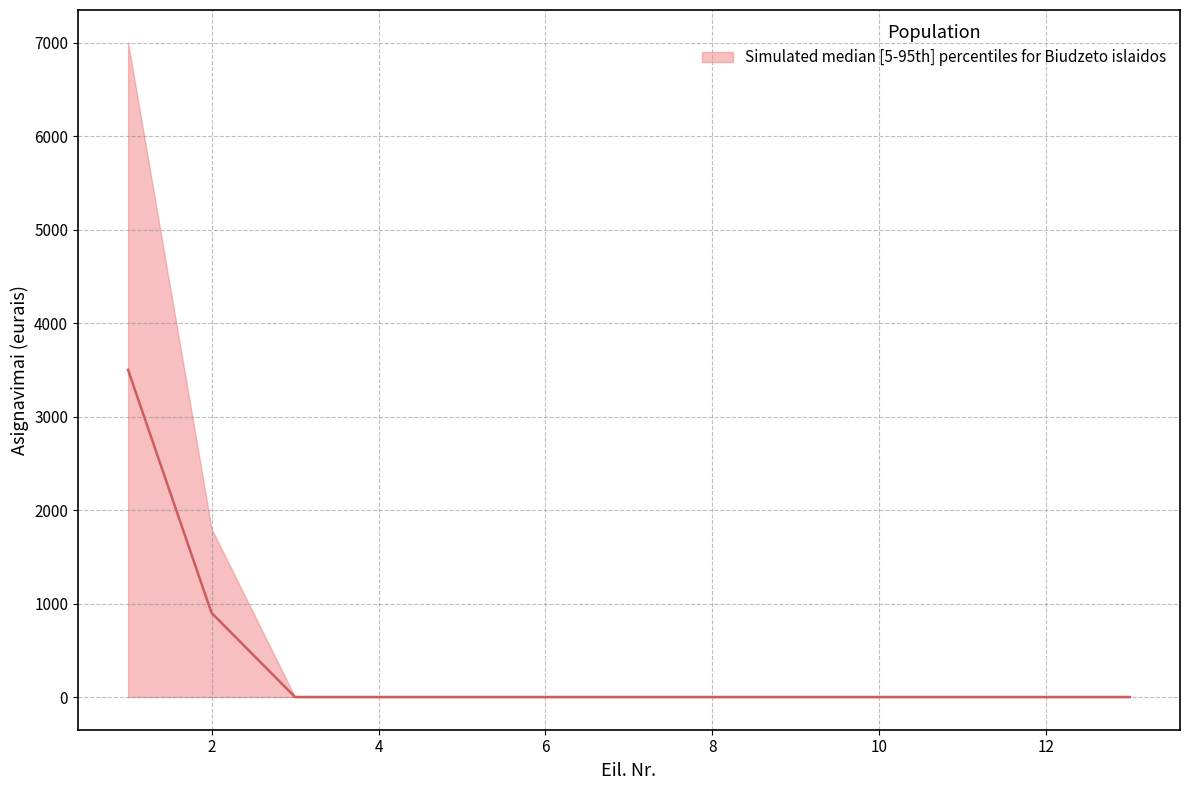

Reading left to right, list all the values displayed in this chart.

upper: 7000	1800	0	0	0	0	0	0	0	0	0	0	0
median: 3500	900	0	0	0	0	0	0	0	0	0	0	0
lower: 0	0	0	0	0	0	0	0	0	0	0	0	0